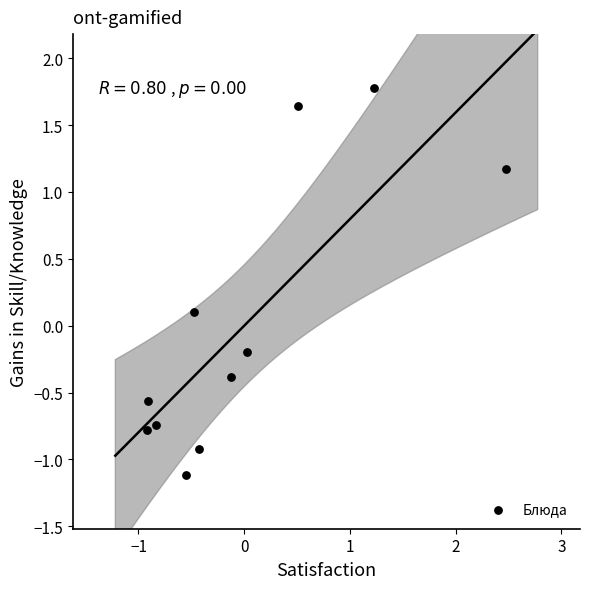

What is the range of Y values (max minus min)?

2.9